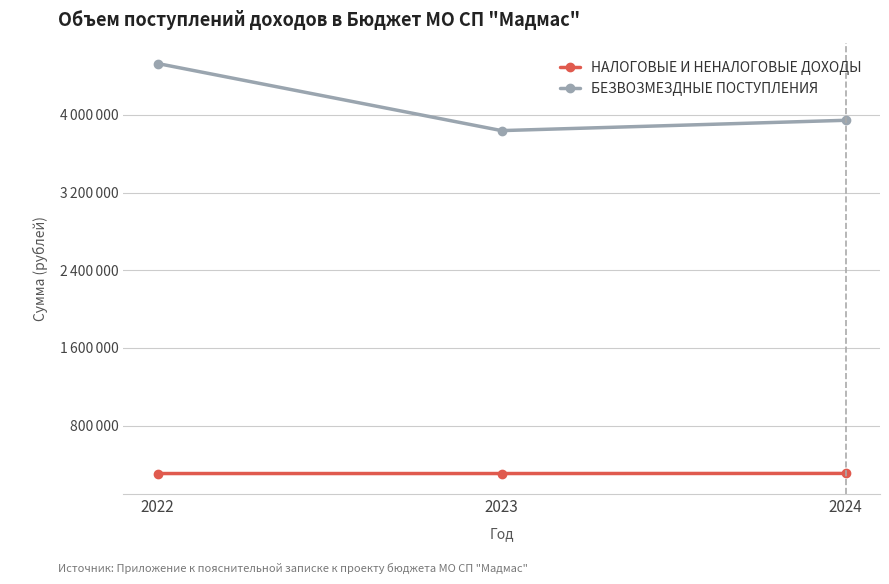

What are all the series names shown in the legend?

НАЛОГОВЫЕ И НЕНАЛОГОВЫЕ ДОХОДЫ, БЕЗВОЗМЕЗДНЫЕ ПОСТУПЛЕНИЯ